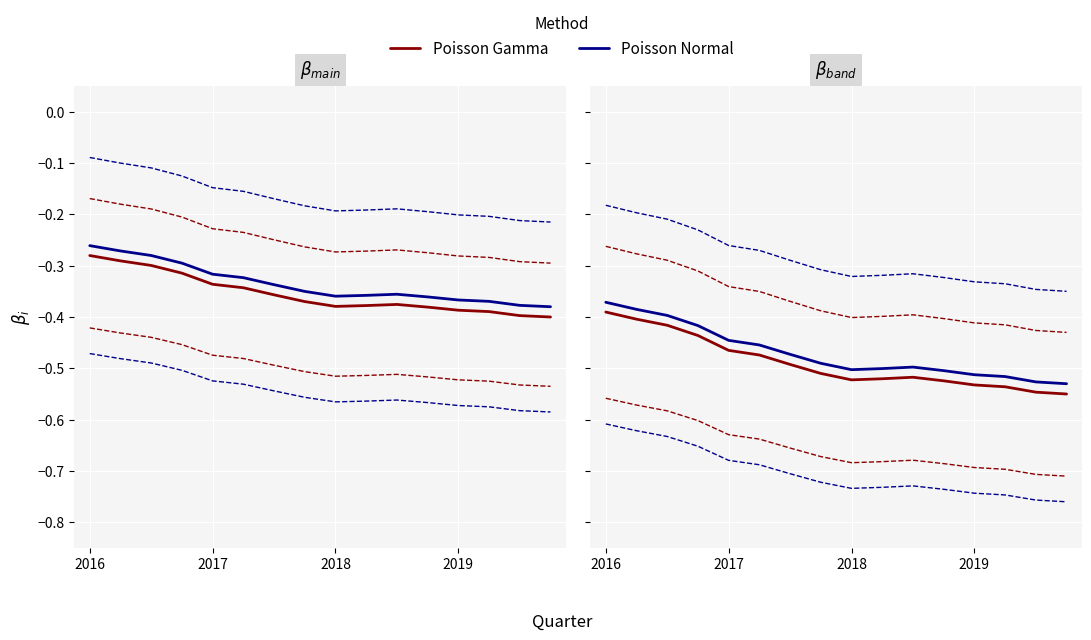

Rank the series by their maximum value, from lowest to highest.

Poisson Gamma, Poisson Normal